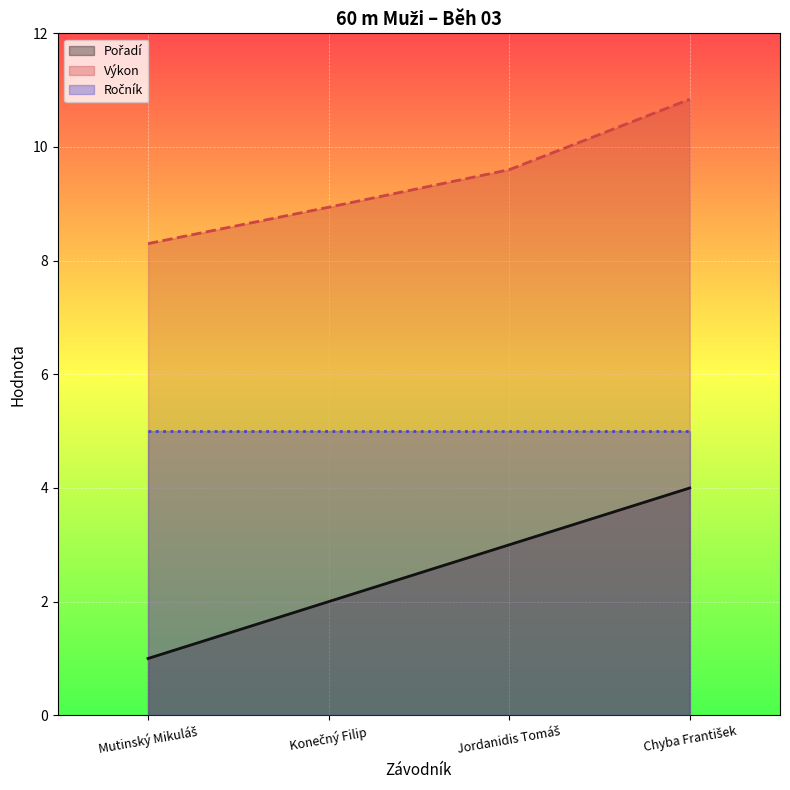

Which category has the lowest value in the Výkon series?

Mutinský Mikuláš